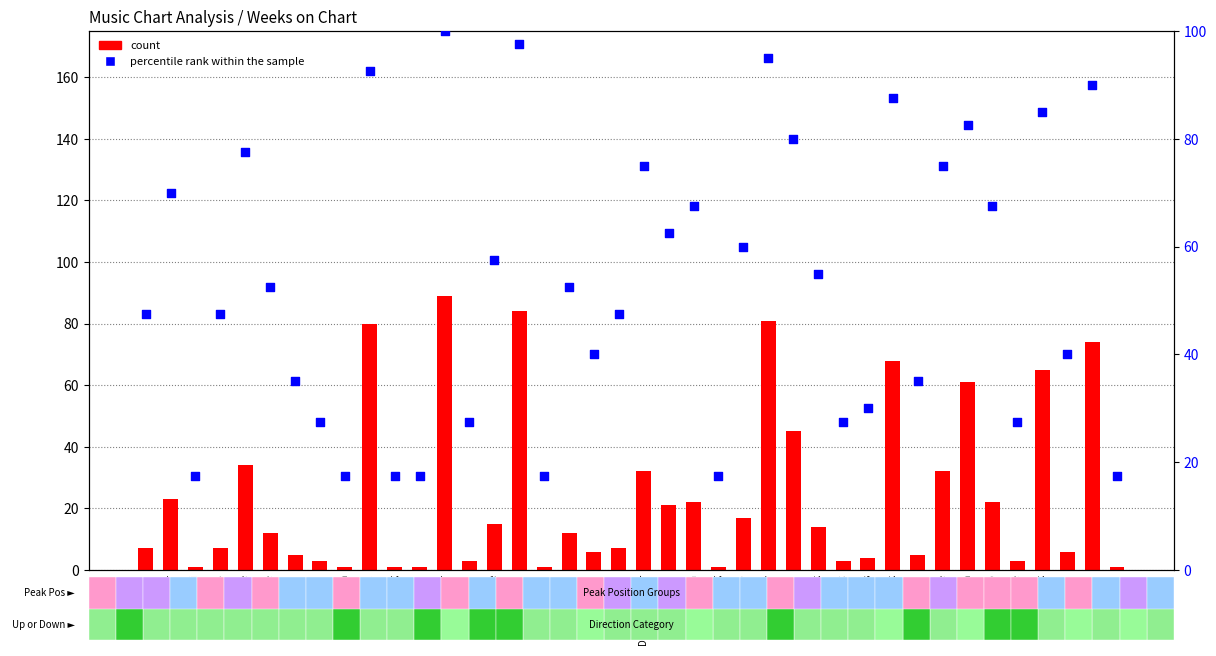

Which series has the largest total across all categories?

percentile rank within the sample